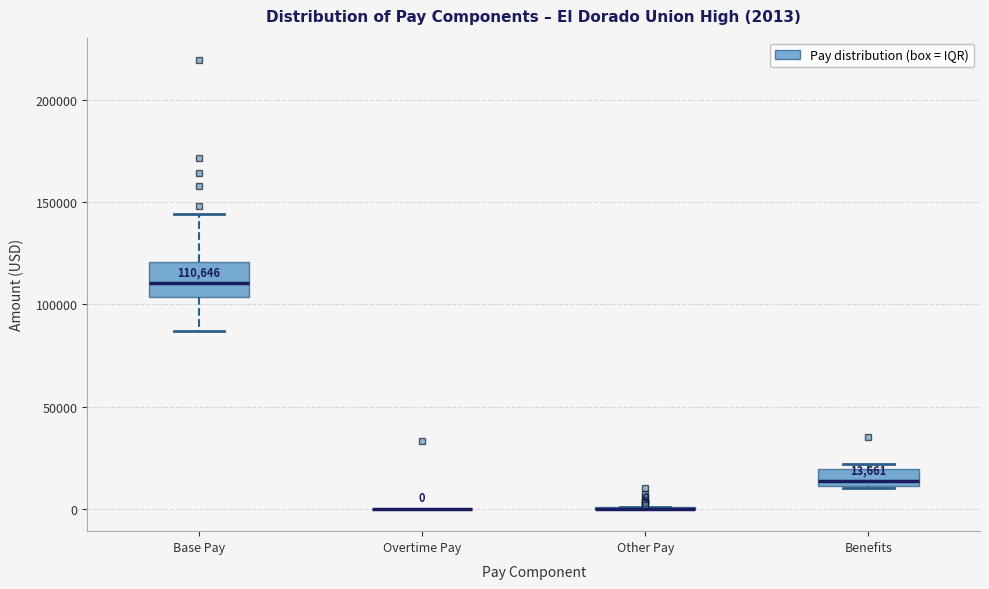

Comparing the boxes themselves (not the whiskers), which one is the tallest?

Base Pay